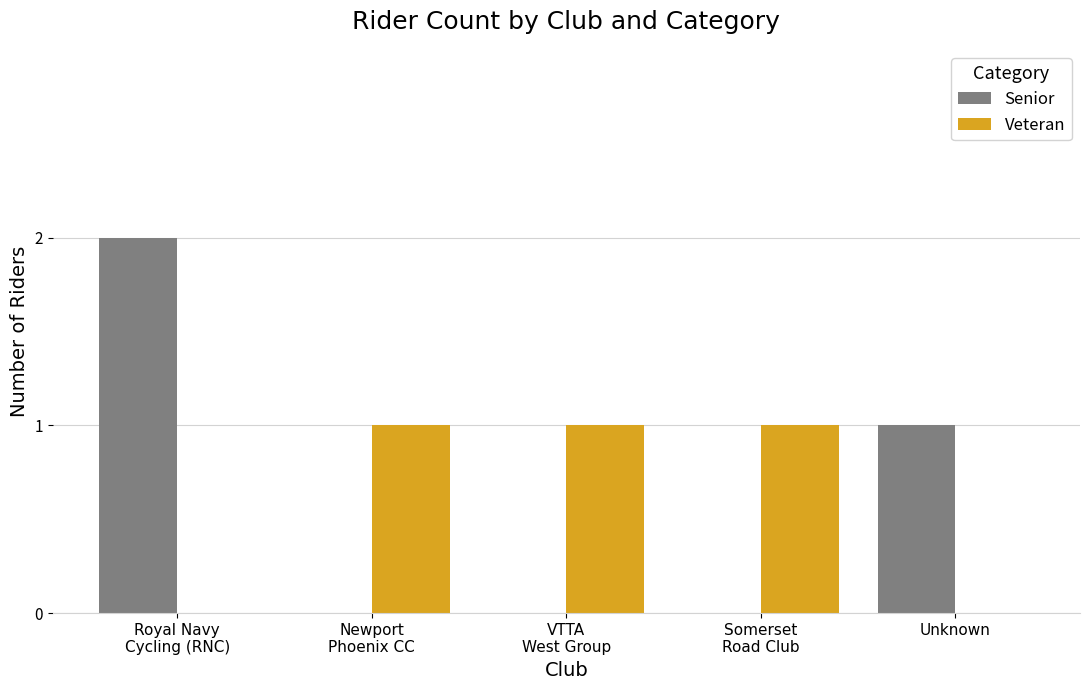

What is the difference between the Senior values at Unknown and Somerset
Road Club?

1